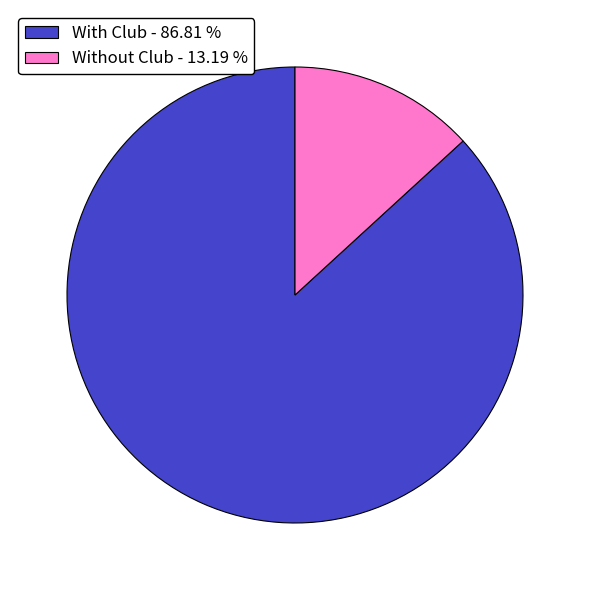

Which slice is the largest?

With Club - 86.81 %